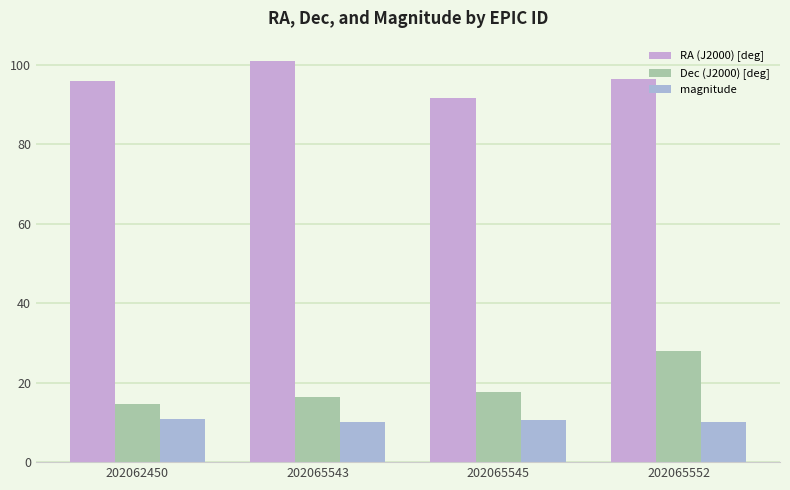

Reading right to left, transcribe all the data shown in this chart.

RA (J2000) [deg]: 202065552=96.5	202065545=91.8	202065543=101.1	202062450=95.9
Dec (J2000) [deg]: 202065552=28.0	202065545=17.7	202065543=16.4	202062450=14.5
magnitude: 202065552=10.2	202065545=10.6	202065543=10.2	202062450=10.8